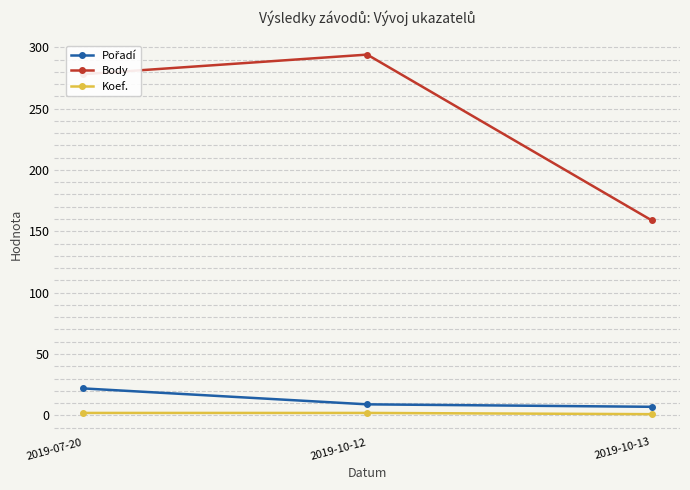

Which series changed the most between 2019-07-20 and 2019-10-13?

Body